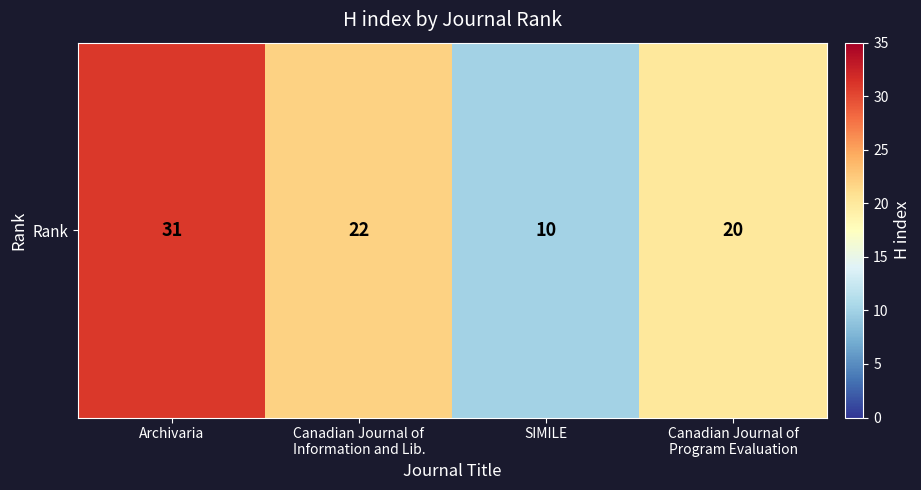

Rank the categories by value from lowest to highest.

SIMILE, Canadian Journal of
Program Evaluation, Canadian Journal of
Information and Lib., Archivaria